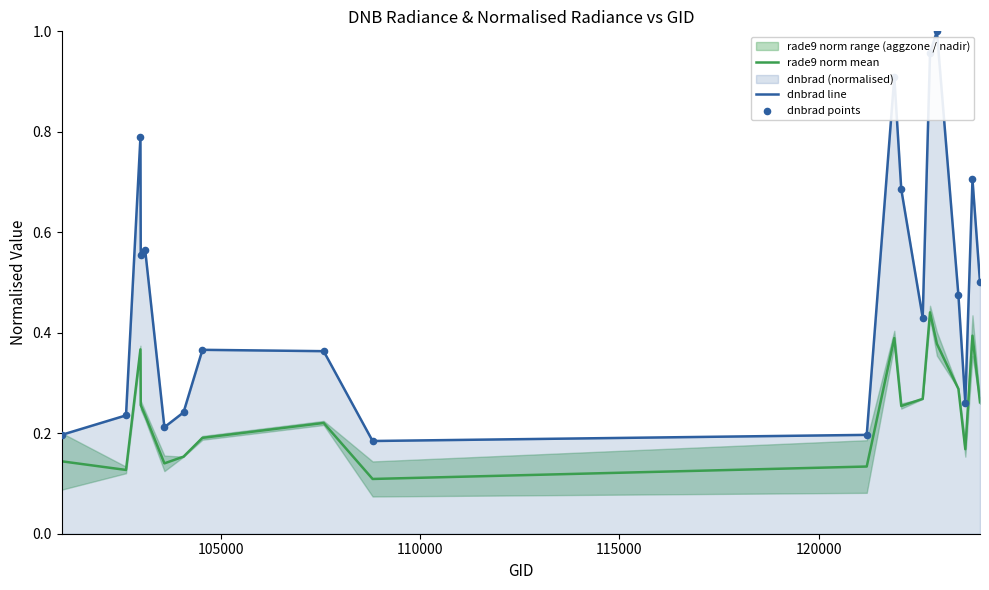

True or false: dnbrad line and rade9 norm mean intersect in this chart.

False